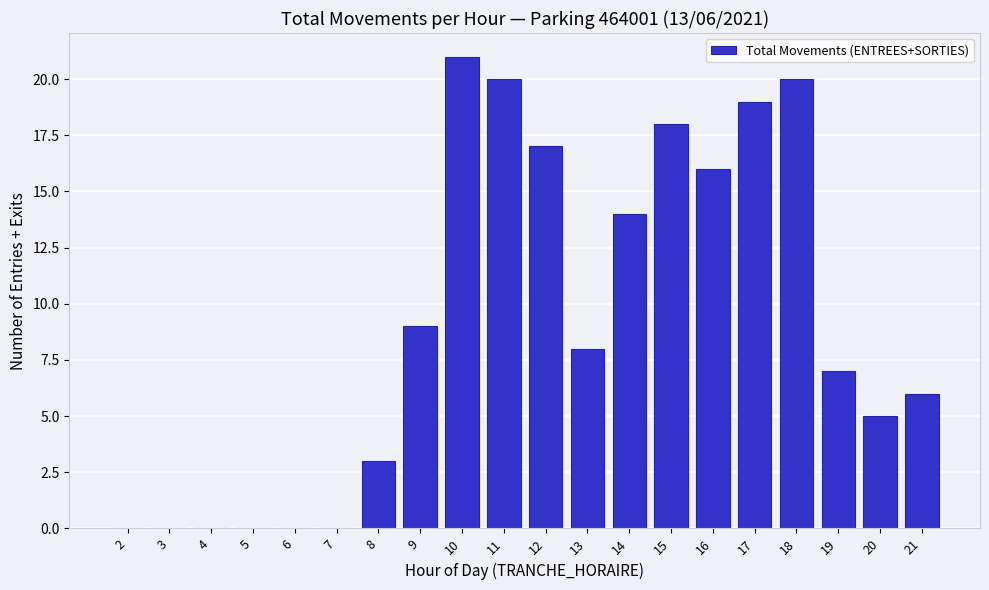

Reading left to right, transcribe all the data shown in this chart.

2=0	3=0	4=0	5=0	6=0	7=0	8=3	9=9	10=21	11=20	12=17	13=8	14=14	15=18	16=16	17=19	18=20	19=7	20=5	21=6